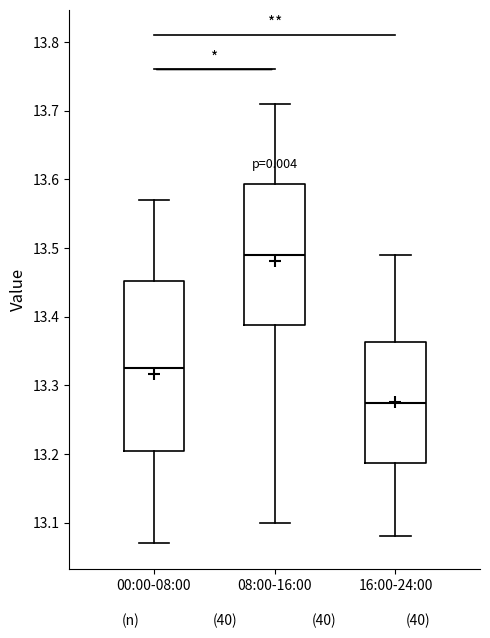

Reading left to right, transcribe this box plot: for each box, give where its median line is, the range the box spans, and where its two whiskers end, as read against the y-axis. The values are not printed on the chart, so give them approximately, as read against the axis.

00:00-08:00: median 13.33, box 13.21 to 13.45, whiskers 13.07 to 13.57
08:00-16:00: median 13.49, box 13.39 to 13.59, whiskers 13.10 to 13.71
16:00-24:00: median 13.28, box 13.19 to 13.36, whiskers 13.08 to 13.49